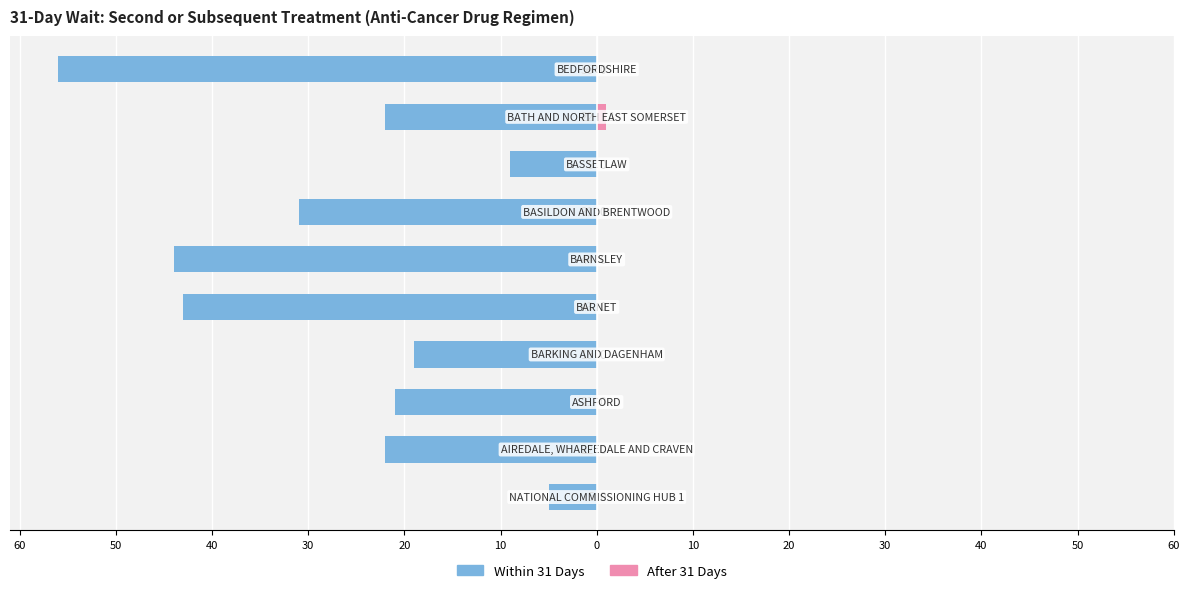

Reading right to left, transcribe all the data shown in this chart.

Within 31 Days: -56	-22	-9	-31	-44	-43	-19	-21	-22	-5
After 31 Days: 0	1	0	0	0	0	0	0	0	0